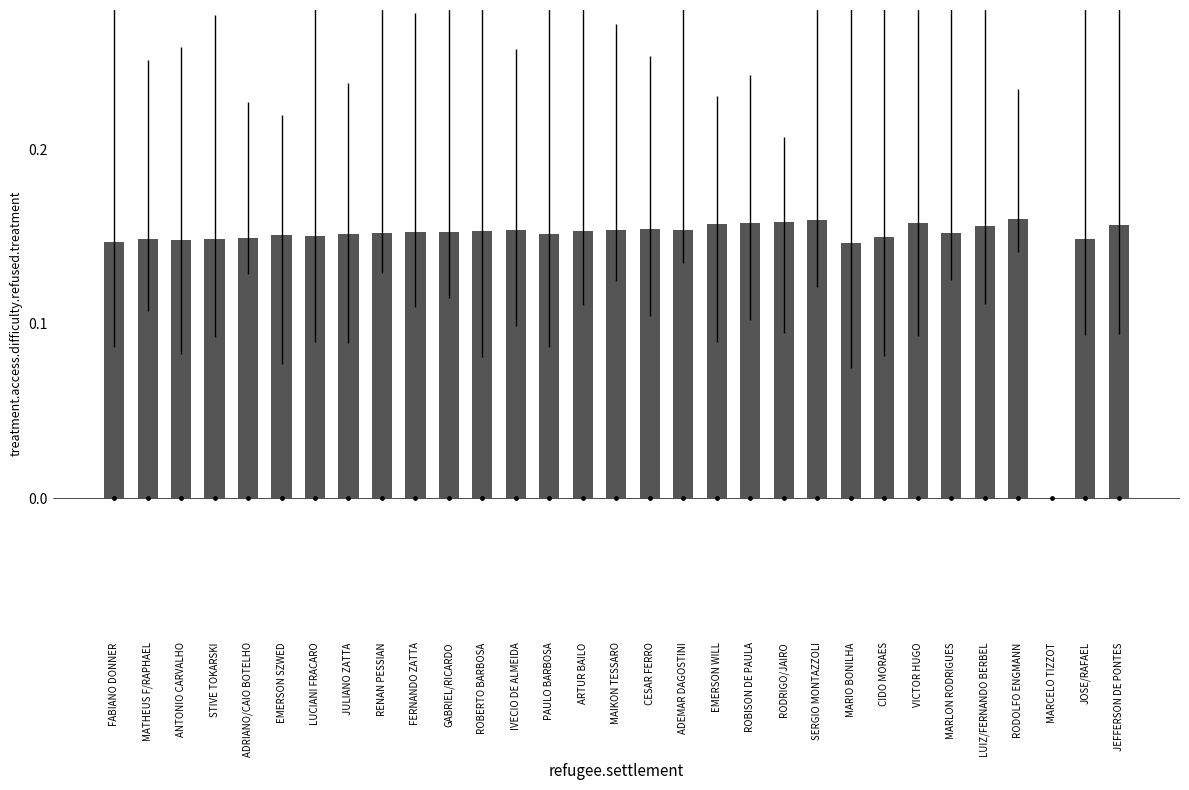

Between RODOLFO ENGMANN and RODRIGO/JAIRO, which is larger?

RODOLFO ENGMANN